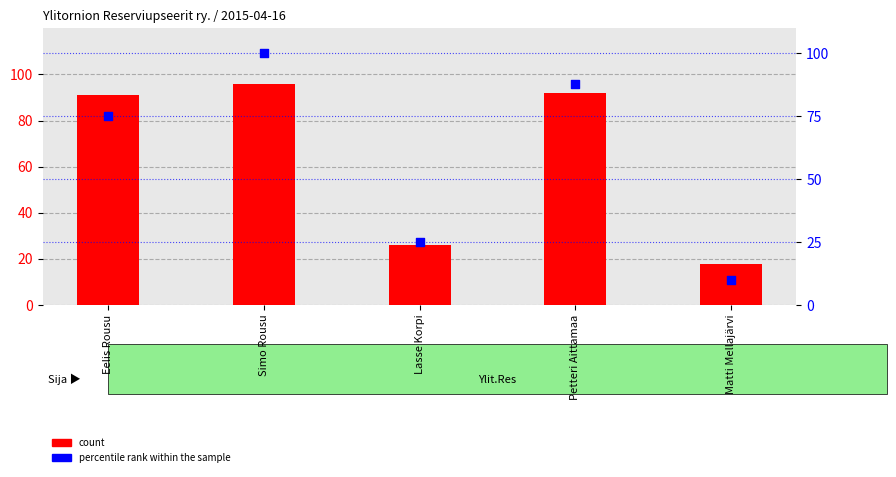

Which series has the largest total across all categories?

count